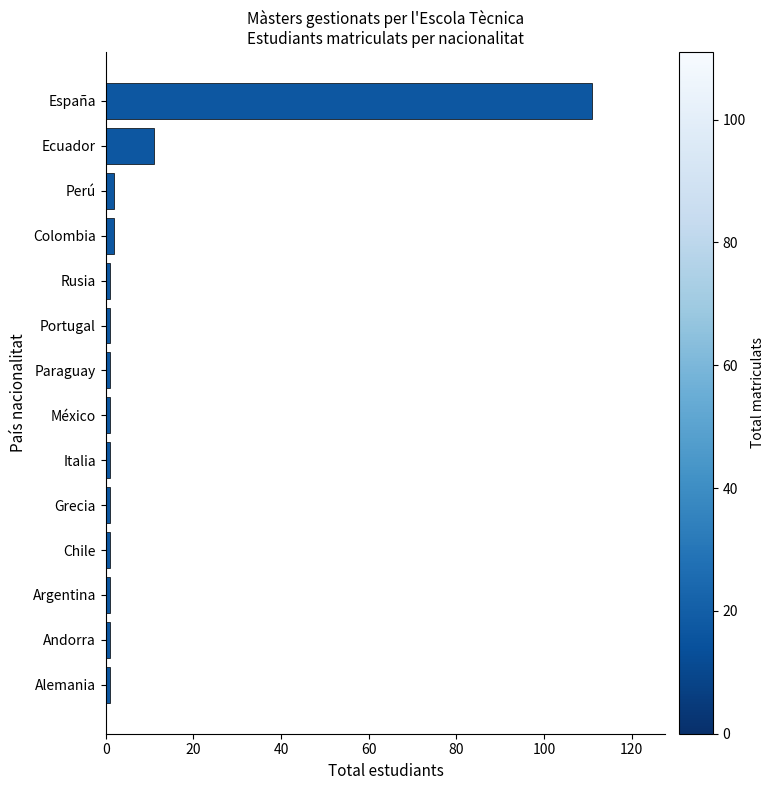

Are the bars grouped side by side (vs. stacked)?

No